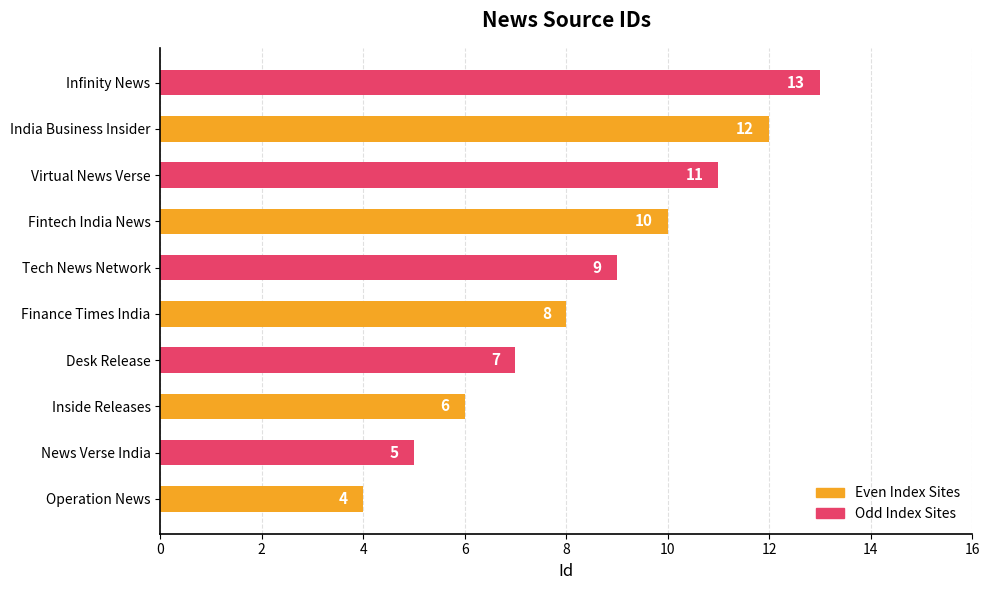

True or false: the data shows 11 at Virtual News Verse.

True